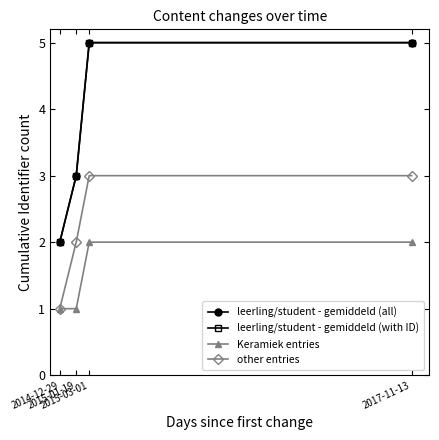

Reading right to left, transcribe all the data shown in this chart.

leerling/student - gemiddeld (all): 2017-11-13=5	2015-03-01=5	2015-01-19=3	2014-12-29=2
leerling/student - gemiddeld (with ID): 2017-11-13=5	2015-03-01=5	2015-01-19=3	2014-12-29=2
Keramiek entries: 2017-11-13=2	2015-03-01=2	2015-01-19=1	2014-12-29=1
other entries: 2017-11-13=3	2015-03-01=3	2015-01-19=2	2014-12-29=1